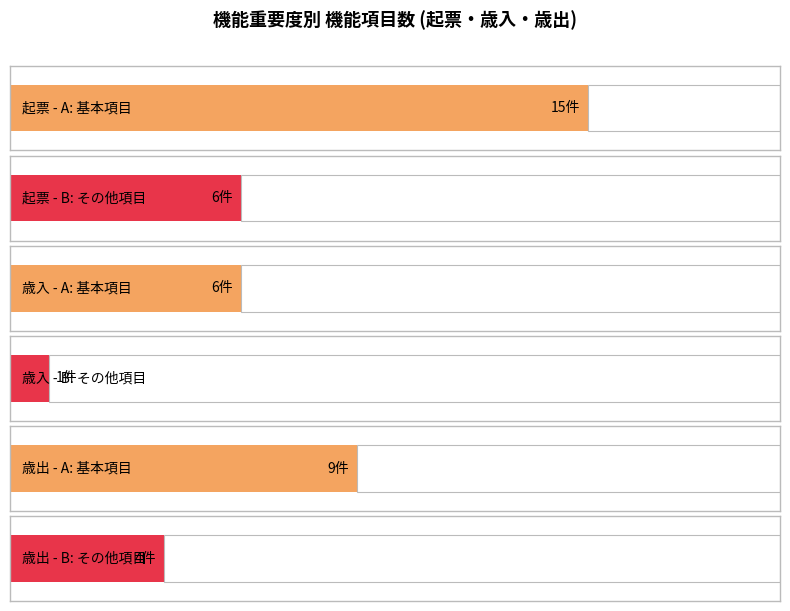

What are all the series names shown in the legend?

A, B